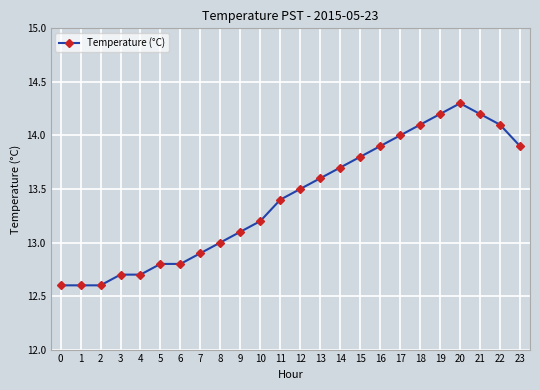

Does the chart have visible grid lines?

Yes